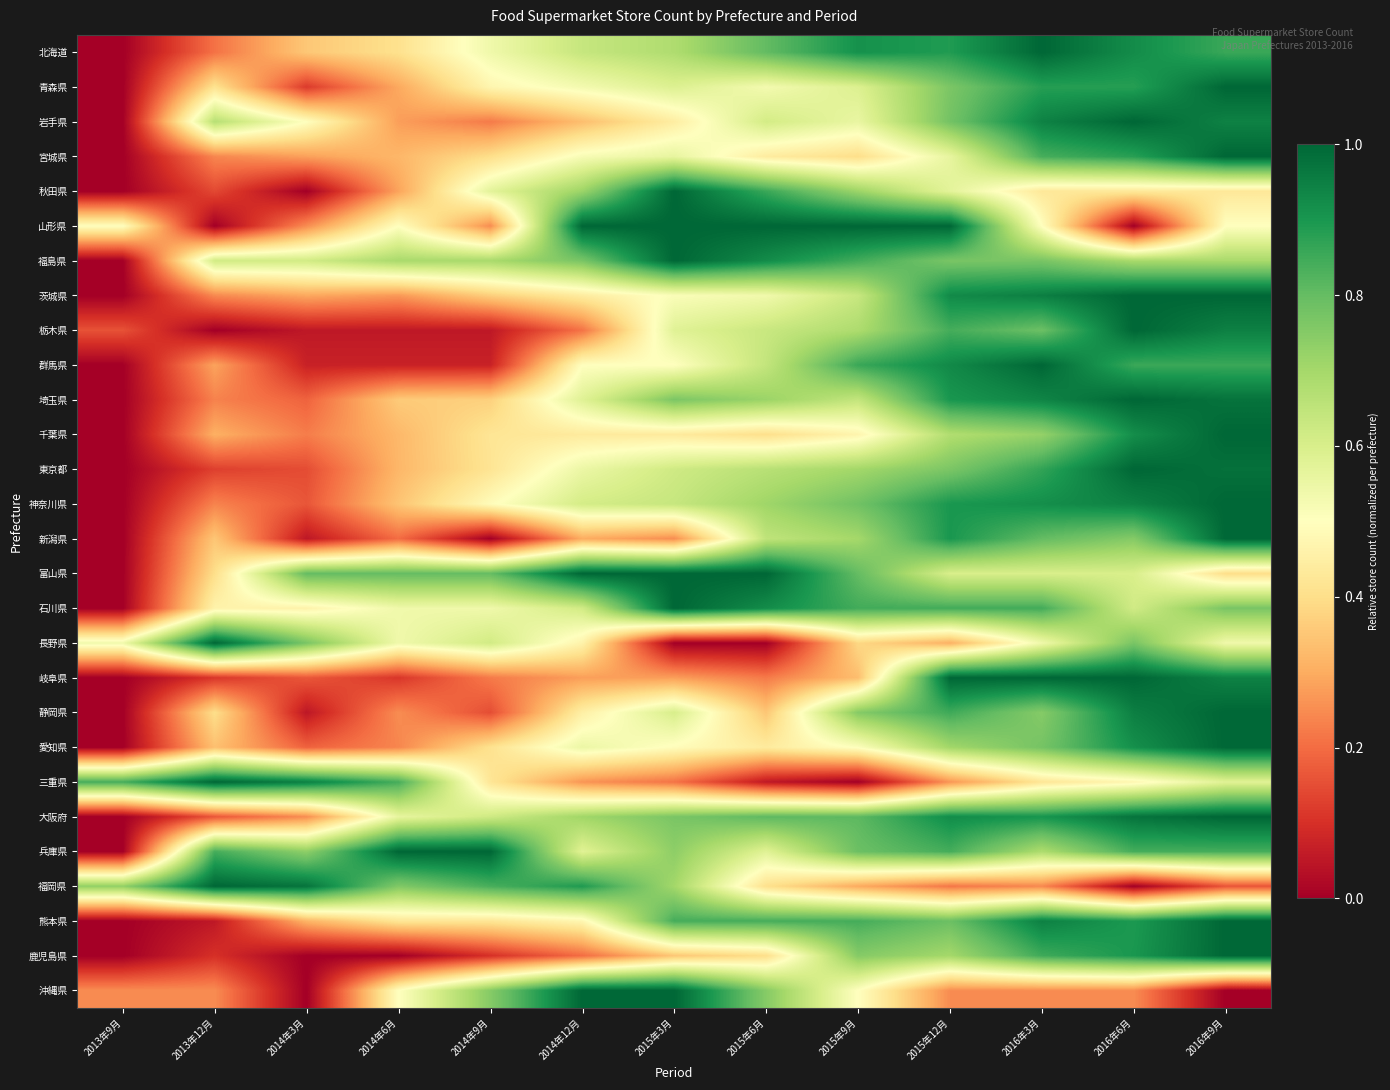

Which has a higher value, 2014年3月 or 2013年12月?

2014年3月